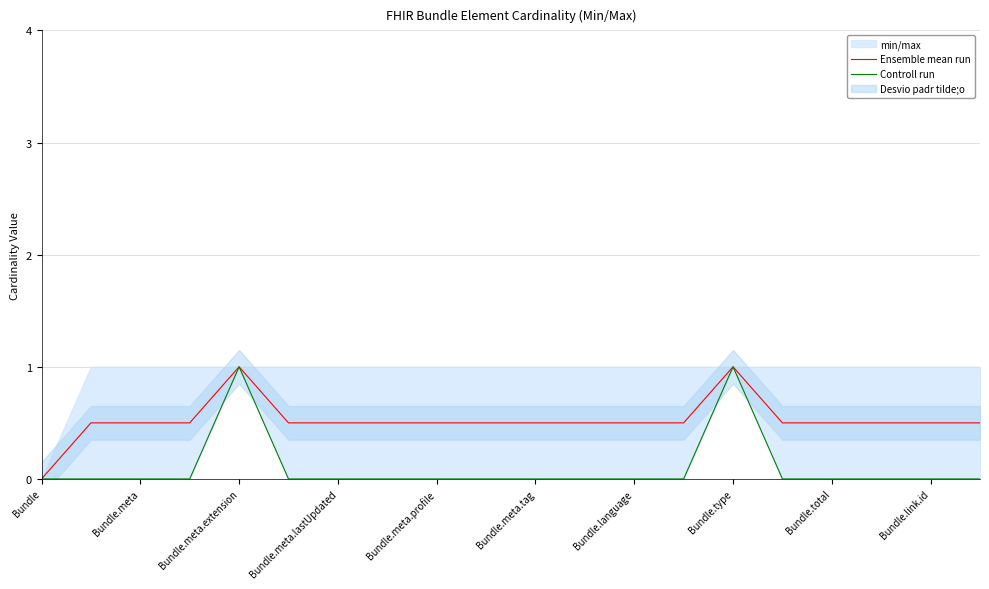

What is the highest value of the Ensemble mean run series?

1.0